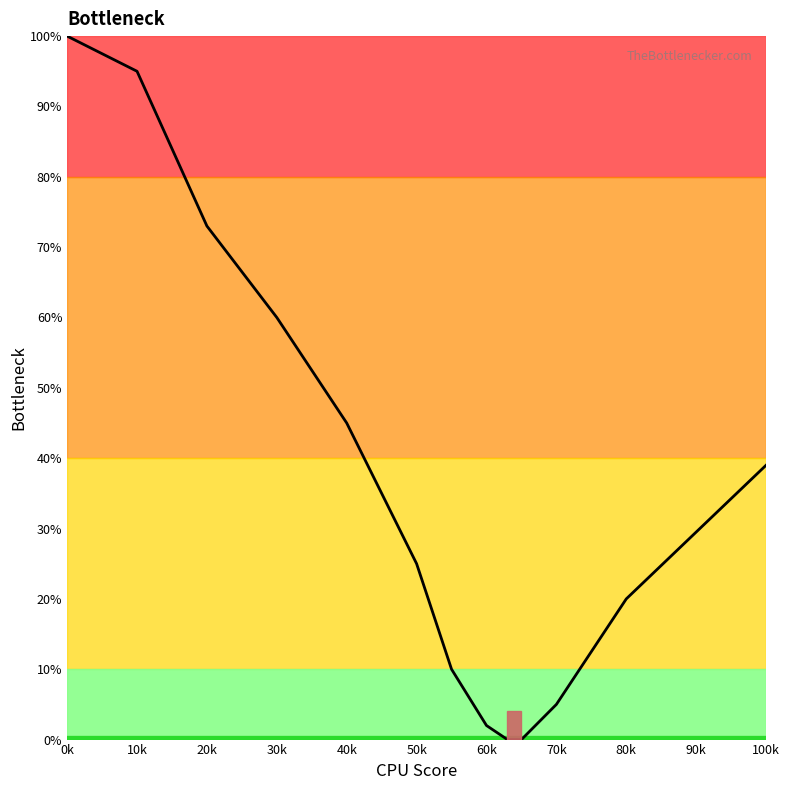

What is the difference between the maximum and minimum values?

100